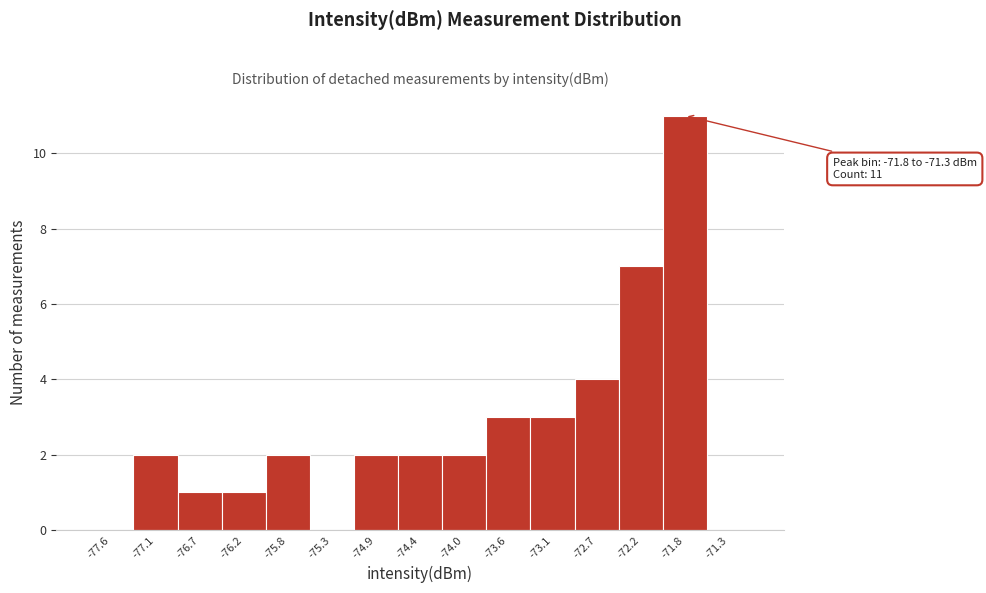

Reading left to right, transcribe all the data shown in this chart.

-77.6=0	-77.1=2	-76.7=1	-76.2=1	-75.8=2	-75.3=0	-74.9=2	-74.4=2	-74.0=2	-73.6=3	-73.1=3	-72.7=4	-72.2=7	-71.8=11	-71.3=0